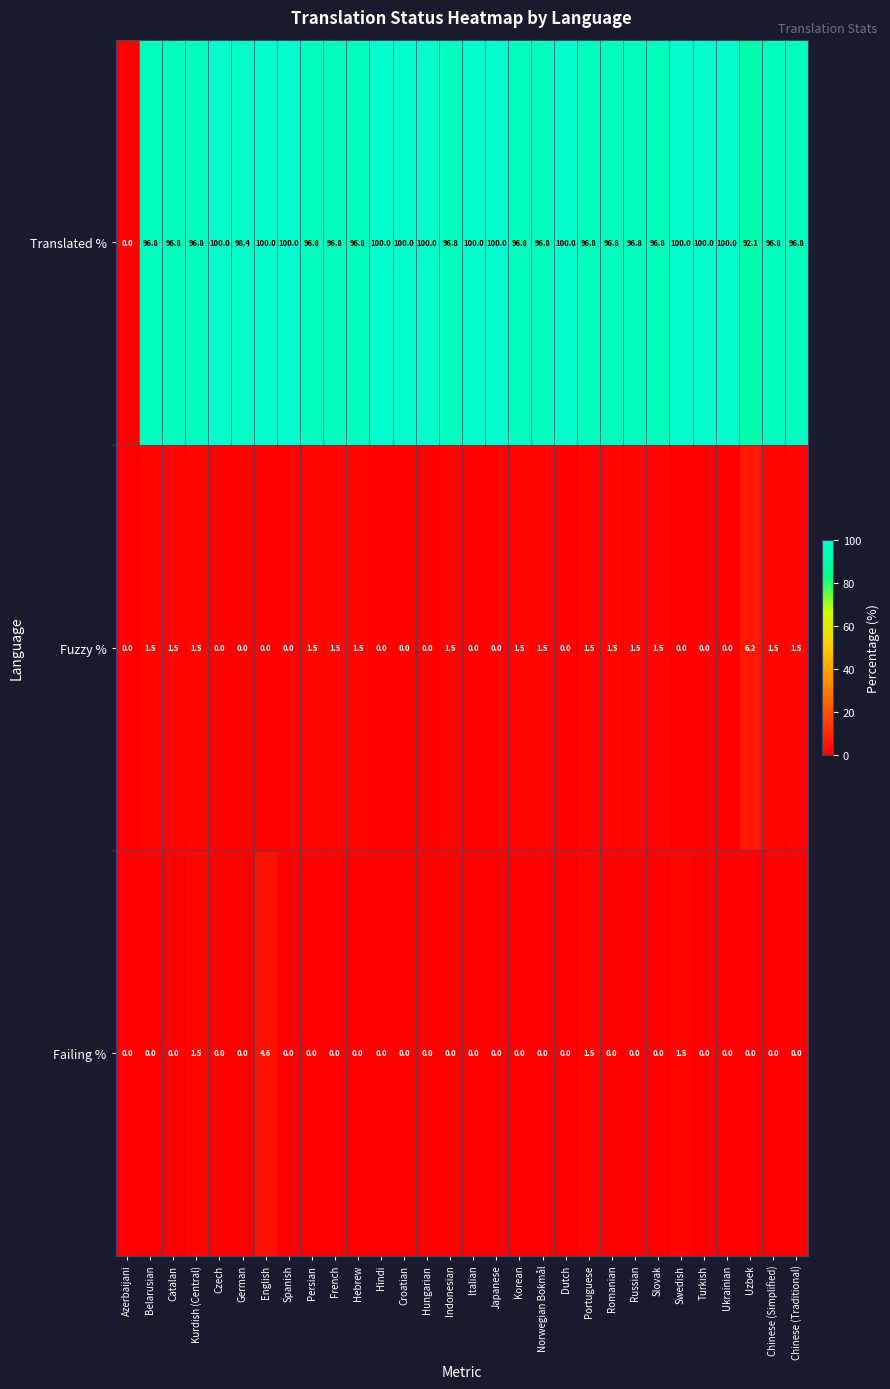

True or false: Translated % has a value of 150.6 at Kurdish (Central).

False